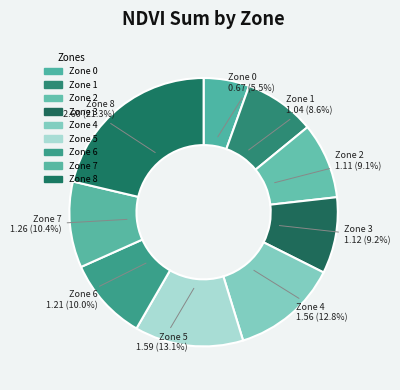

Is it true that Zone 6 is 10% of the pie?

True